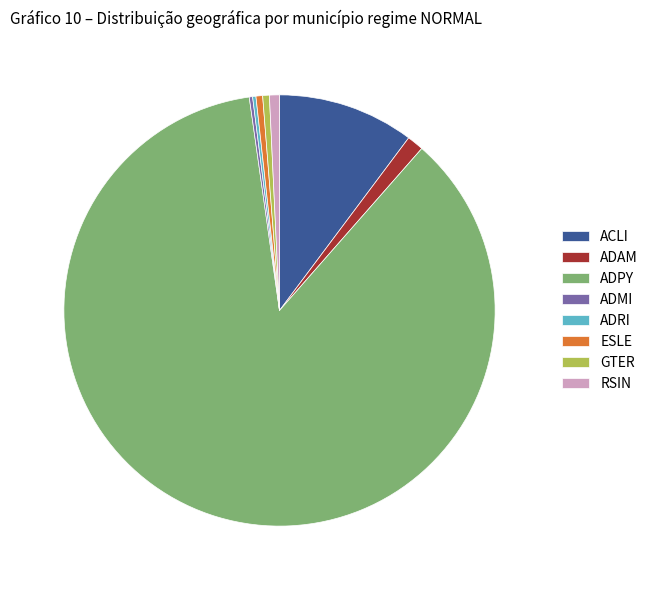

Does any single category account for the majority?

Yes